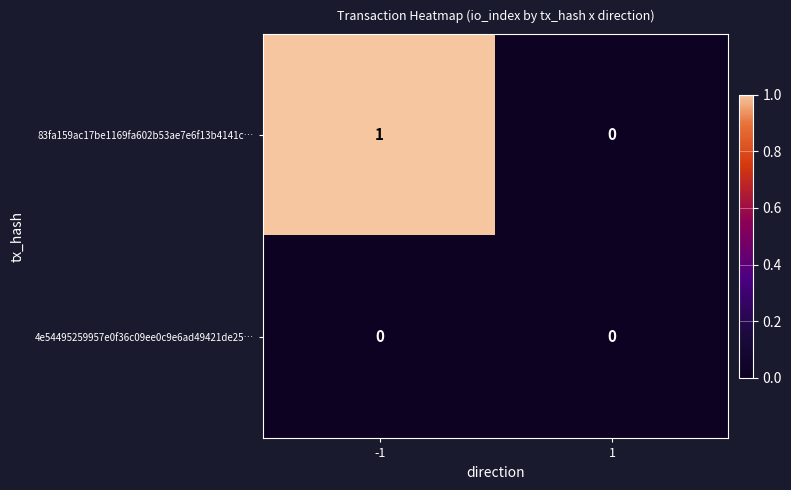

The 83fa159ac17be1169fa602b53ae7e6f13b4141c… series shows 0 at 1. True or false?

True